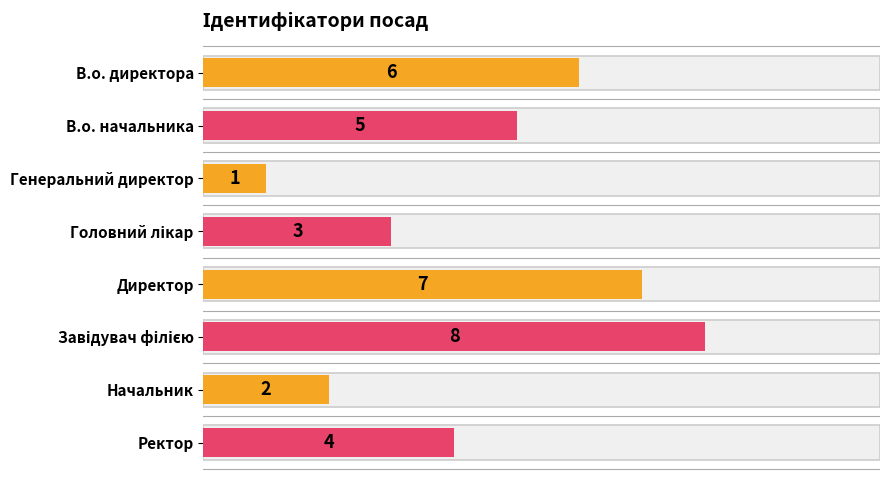

Is it true that the value at Генеральний директор is 0?

False